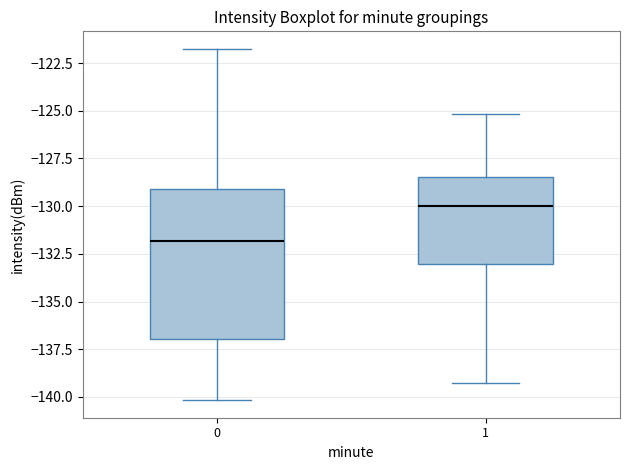

Reading left to right, transcribe this box plot: for each box, give where its median line is, the range the box spans, and where its two whiskers end, as read against the y-axis. The values are not printed on the chart, so give them approximately, as read against the axis.

0: median -132.0, box -137.0 to -129.0, whiskers -140.0 to -122.0
1: median -130.0, box -133.0 to -128.5, whiskers -139.5 to -125.0